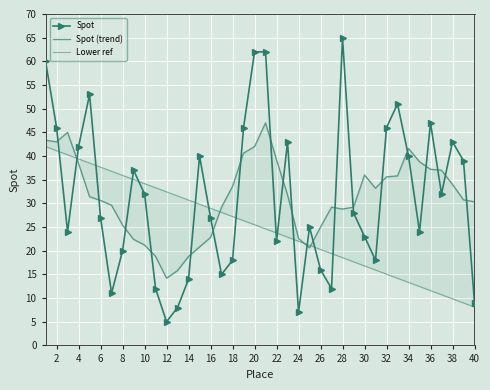

Which series ends up on top after the final intersection of Spot and Spot (trend)?

Spot (trend)